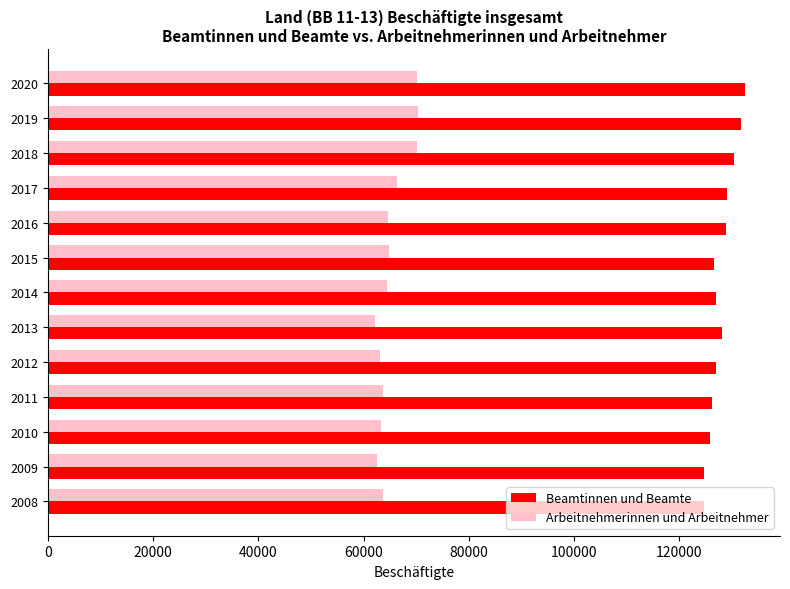

What is the spread (max minus min) of values at 2010?

62595